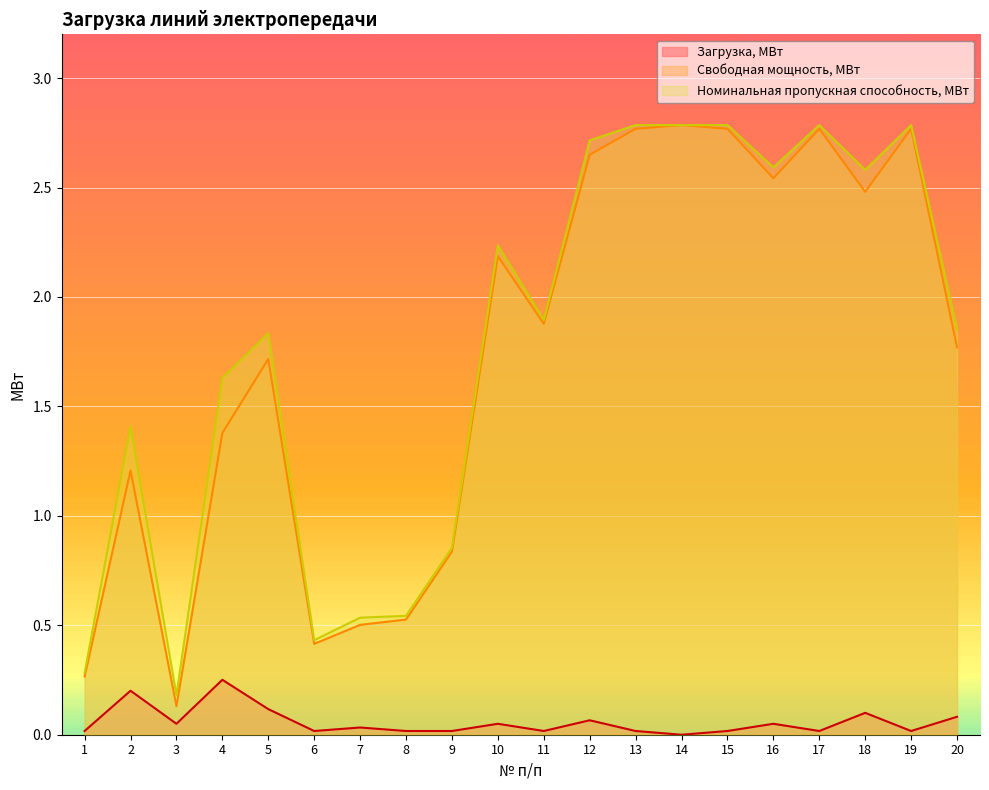

At which label is Номинальная пропускная способность, МВт closest to 1?

9